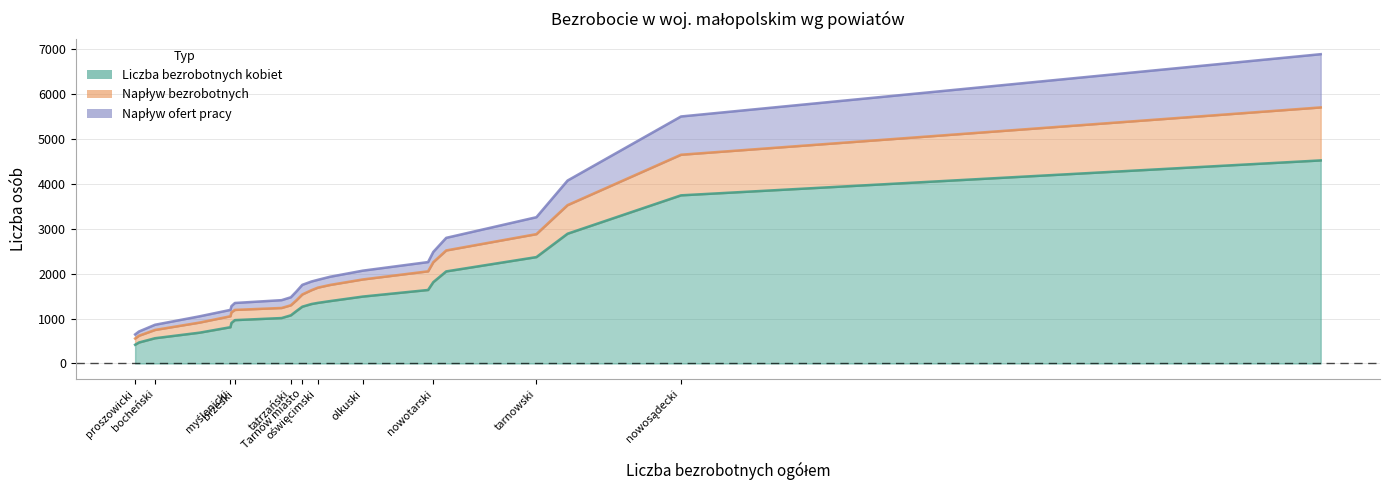

What is the label of the 12th point from the left?

nowosądecki